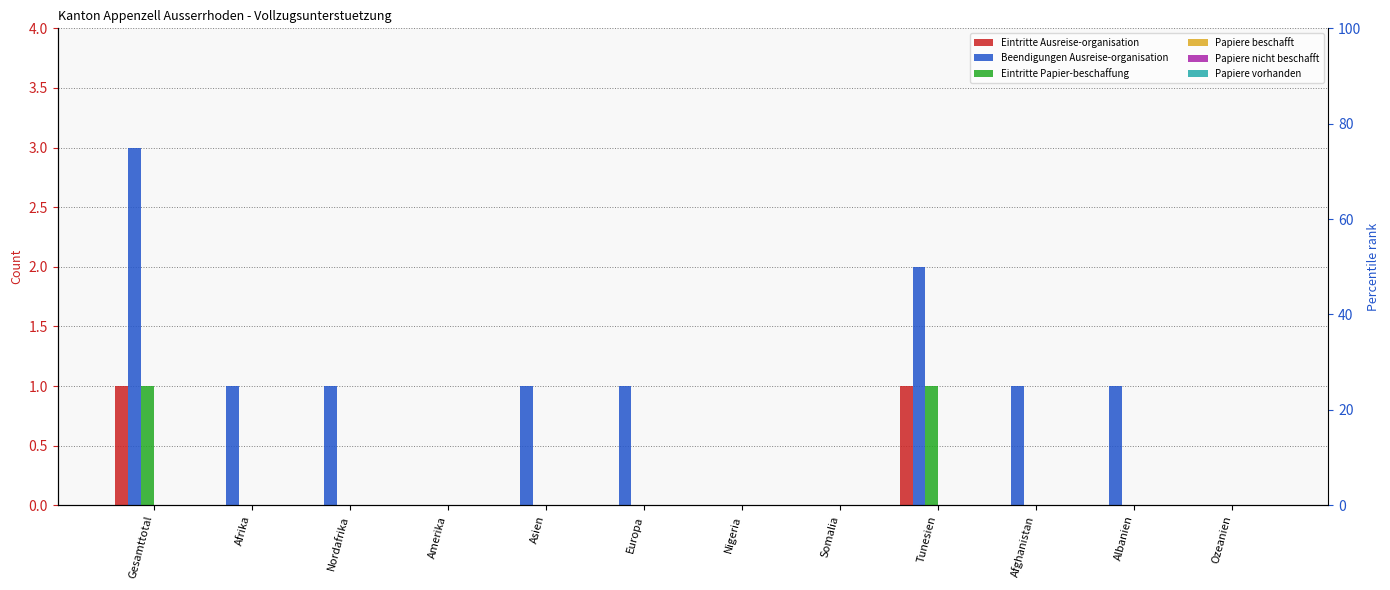

How many bars are there in each group?

6